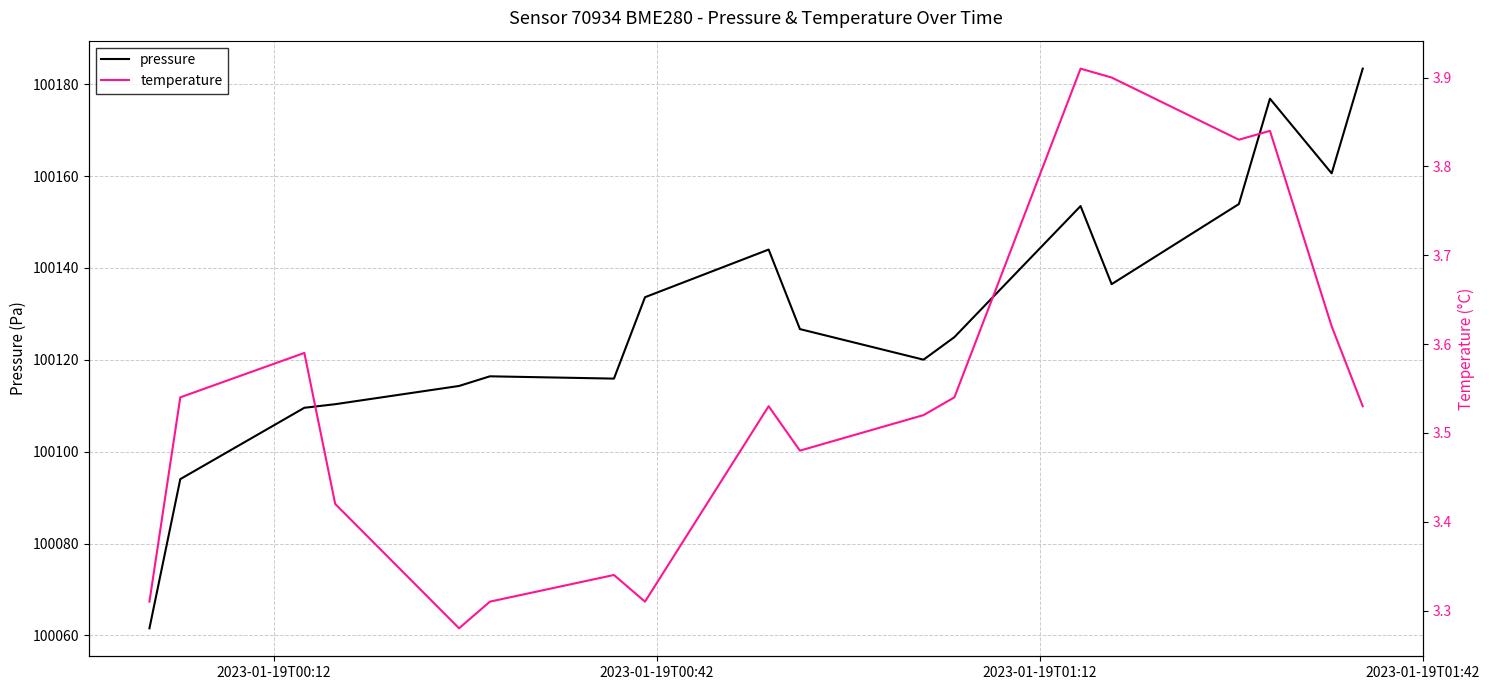

True or false: pressure and temperature intersect in this chart.

False